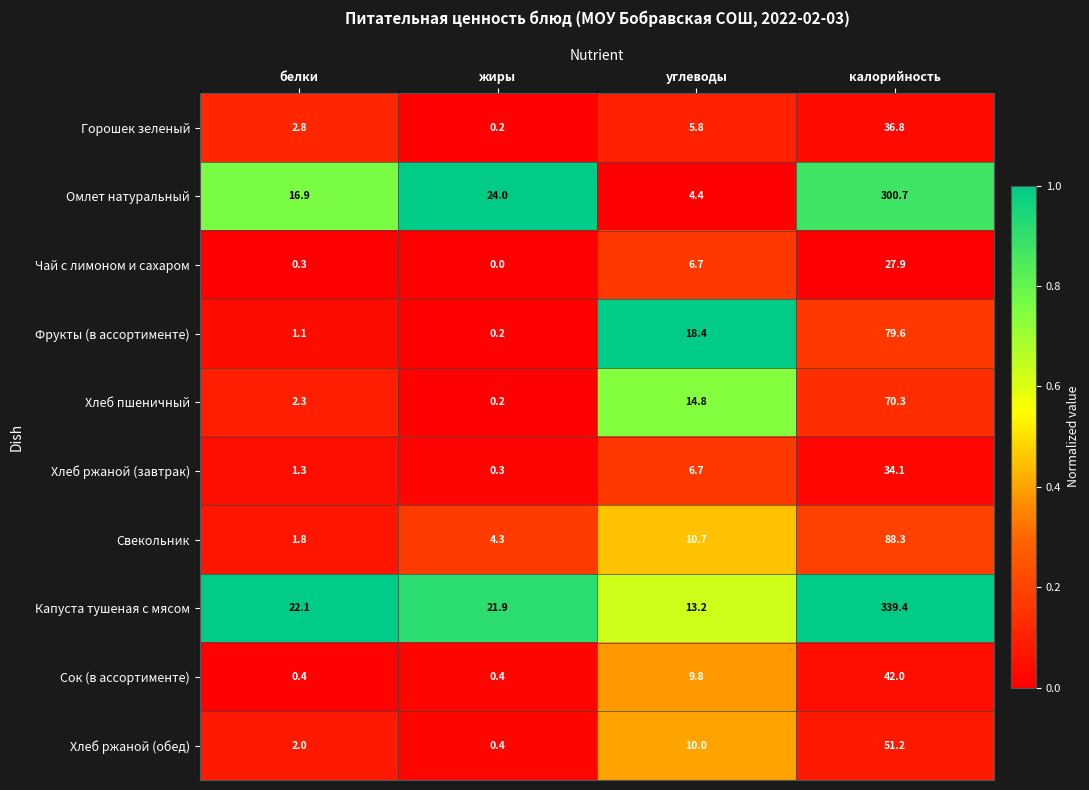

At which label is Хлеб пшеничный closest to 35?

углеводы